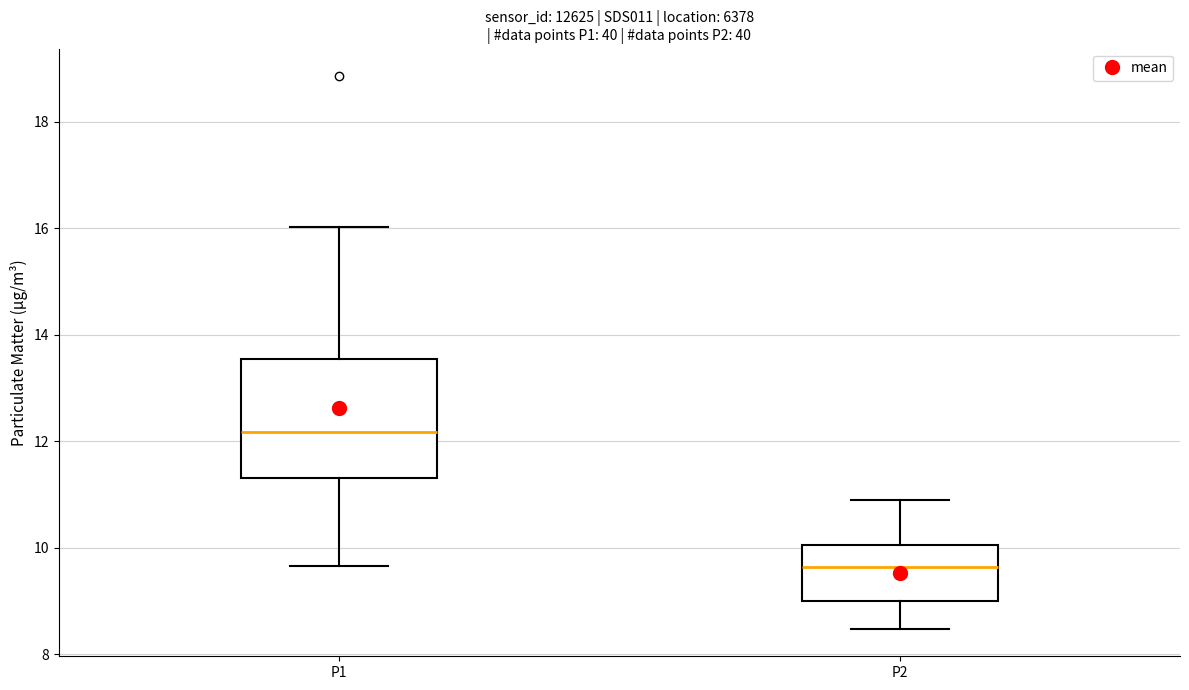

Which box has the lowest median line?

P2